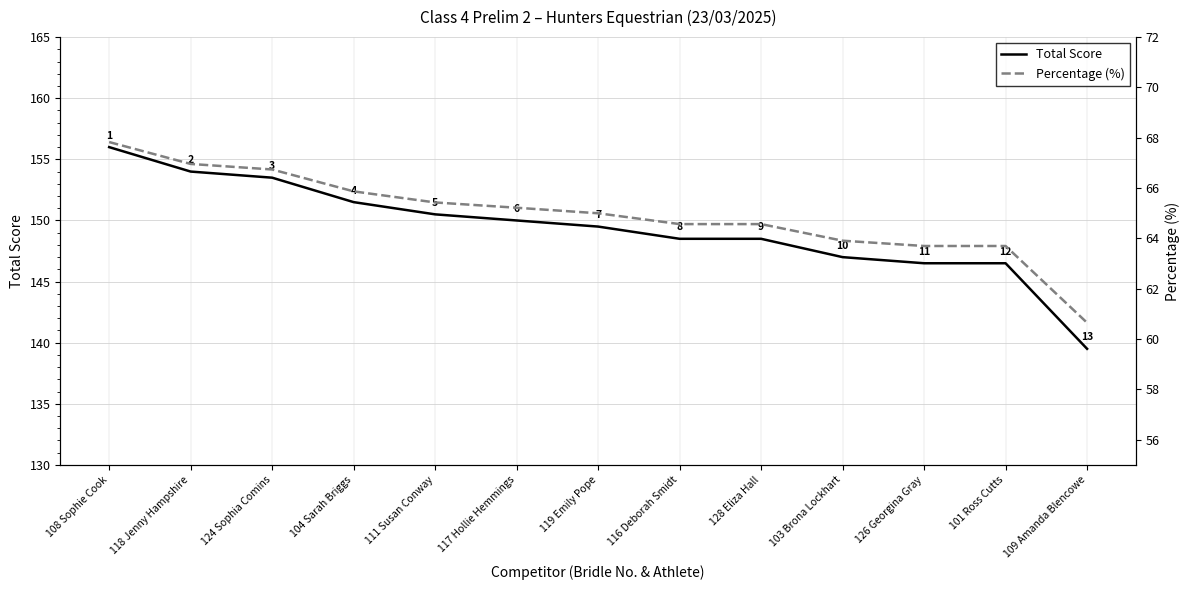

True or false: Total Score and Percentage (%) intersect in this chart.

False